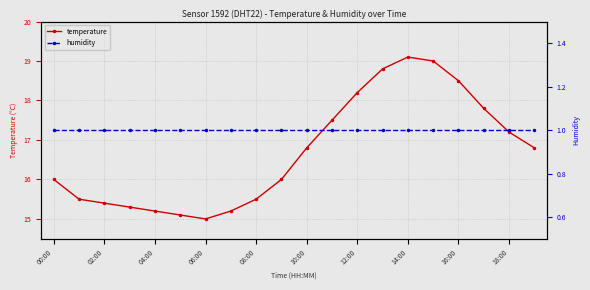

What is the minimum value for temperature?

15.0